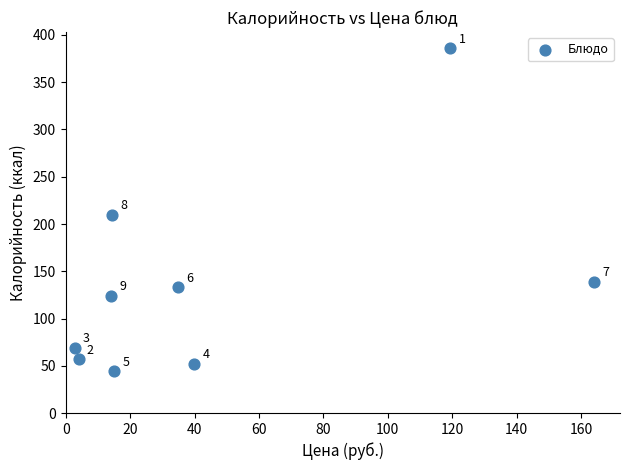

What is the average Y value?

134.9